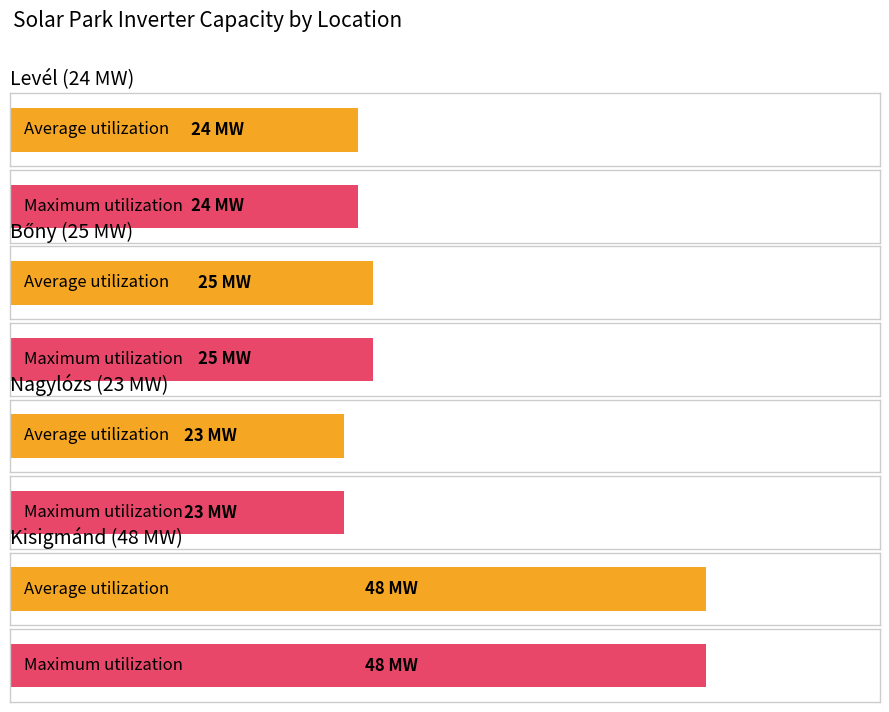

What is the approximate value of Average utilization at Nagylózs (23 MW)?

23